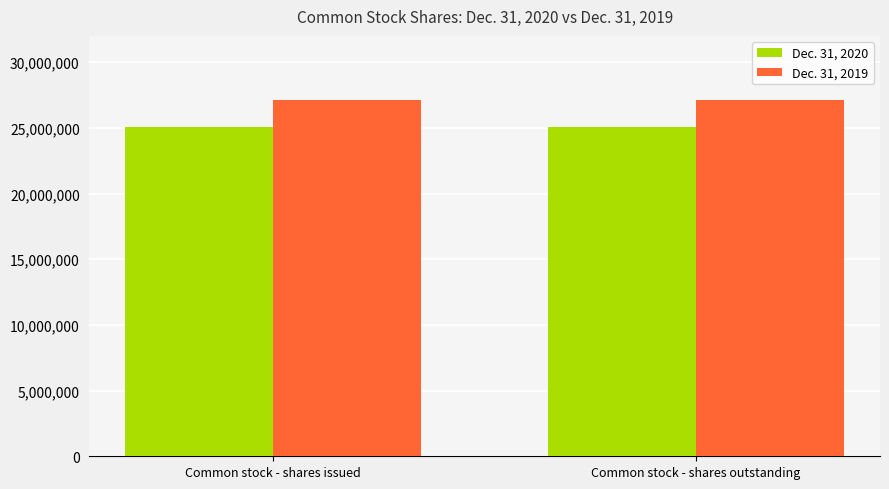

At Common stock - shares issued, list the series in order from smallest to largest.

Dec. 31, 2020, Dec. 31, 2019